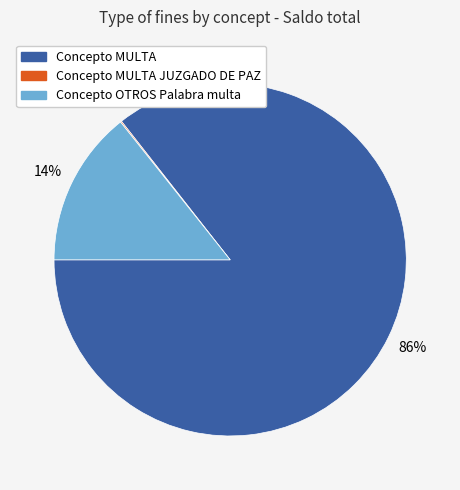

Is there a majority slice in this chart?

Yes